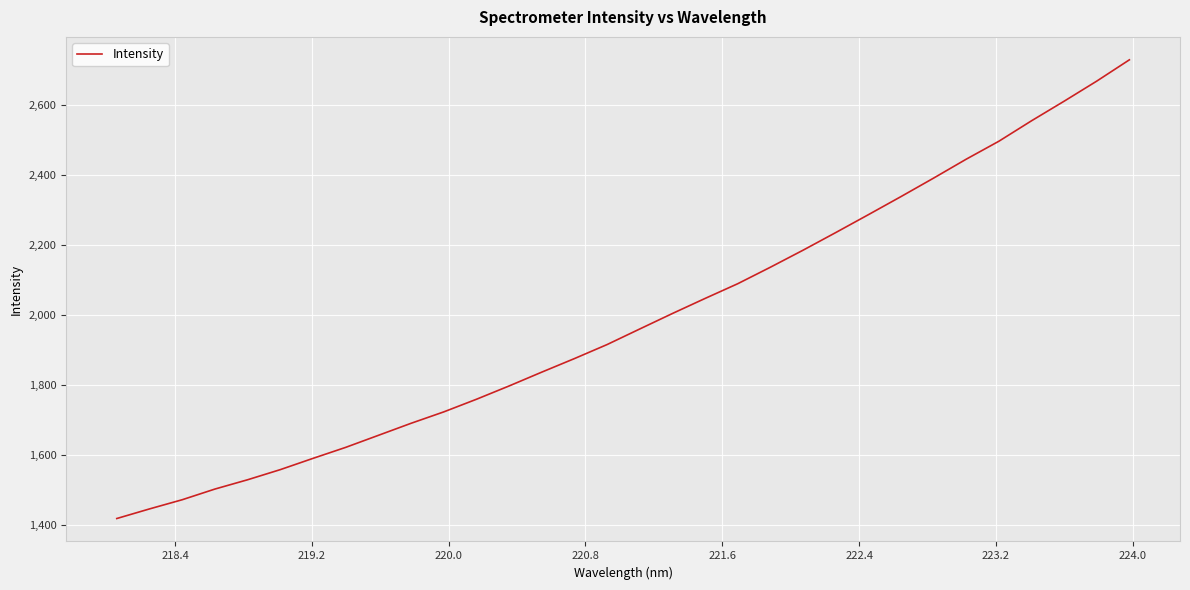

What is the minimum value shown in the chart?

1419.6